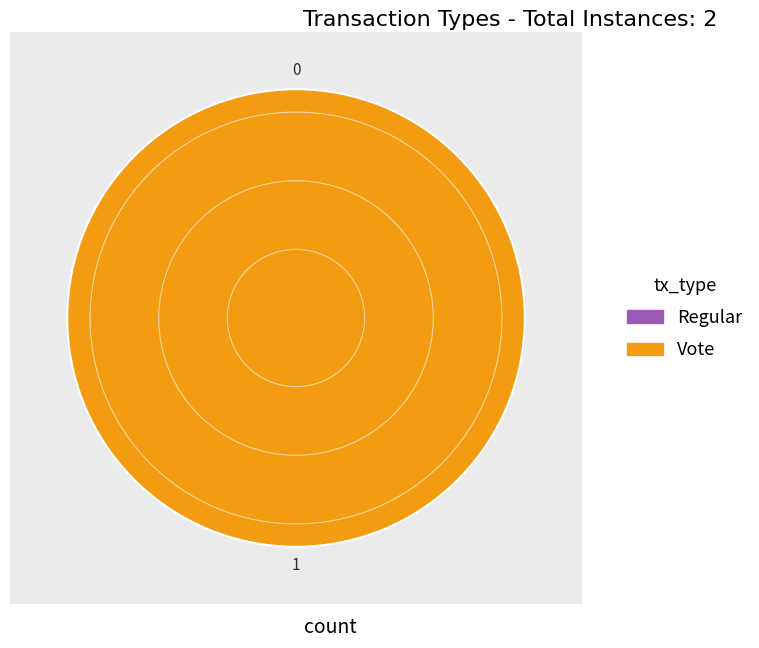

Which has a higher value, Vote or Regular?

Vote